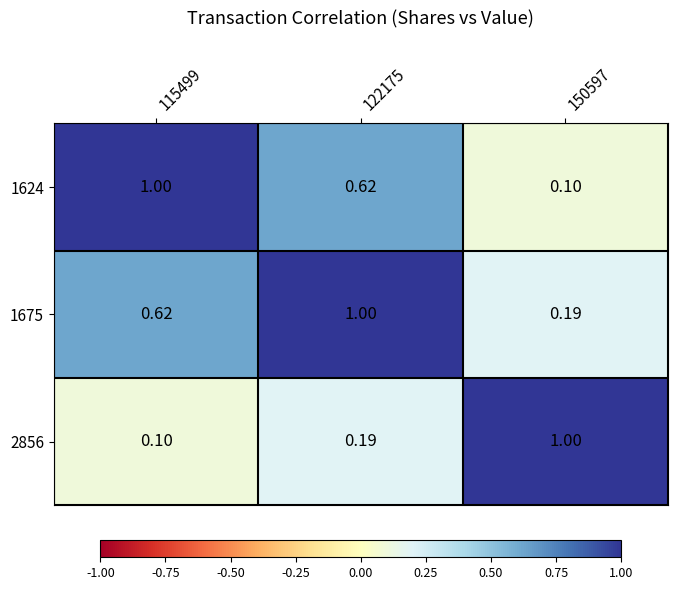

Is the value of 1624 at 150597 greater than the value of 2856 at 122175?

No